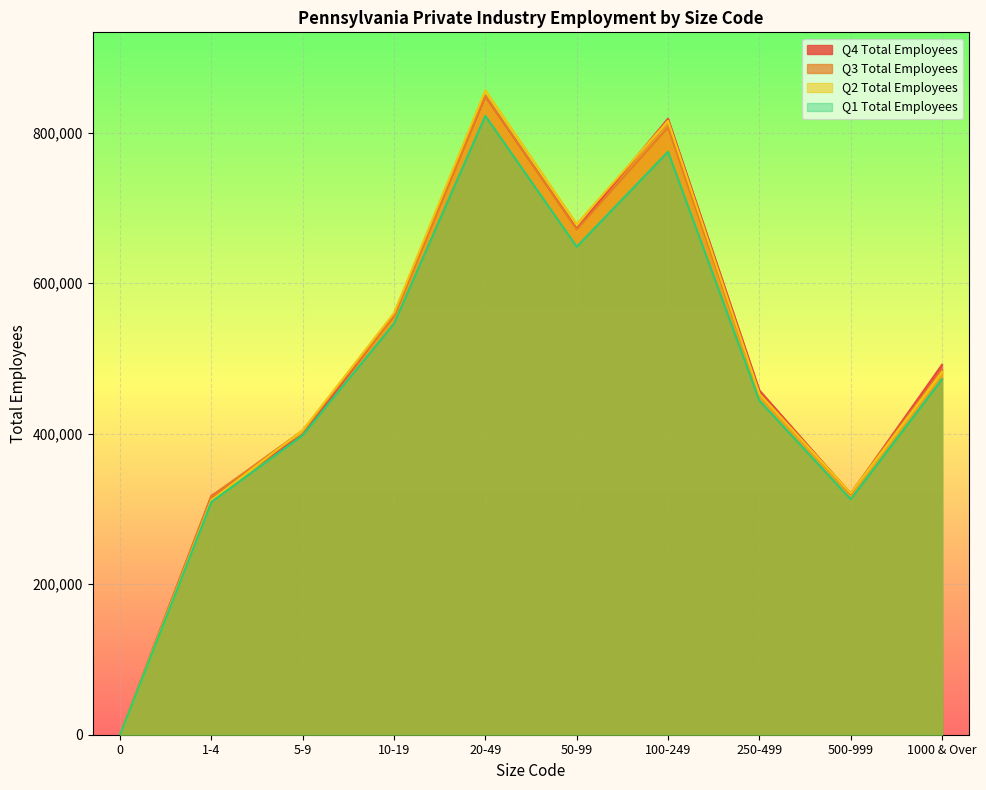

Reading left to right, transcribe all the data shown in this chart.

Q4 Total Employees: 0	317461	398858	557394	848674	672599	818780	457693	320113	491656
Q3 Total Employees: 0	316881	404440	555890	849601	671338	807088	453005	321056	484930
Q2 Total Employees: 0	311825	404614	560557	856522	678728	815980	453043	320909	481968
Q1 Total Employees: 0	309343	398089	546503	822502	648565	774895	444060	313012	472518